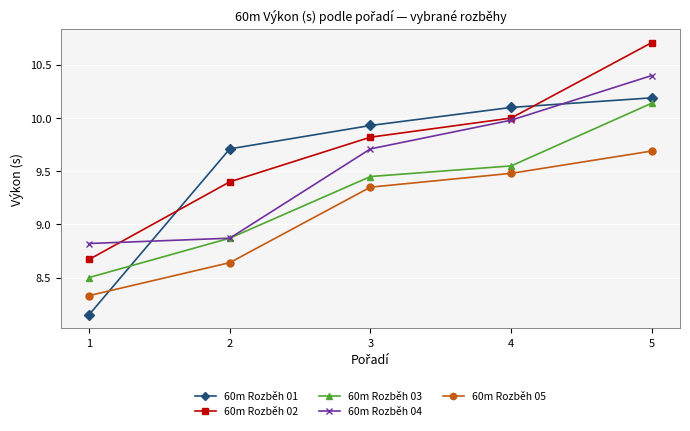

Rank the series by their maximum value, from lowest to highest.

60m Rozběh 05, 60m Rozběh 03, 60m Rozběh 01, 60m Rozběh 04, 60m Rozběh 02